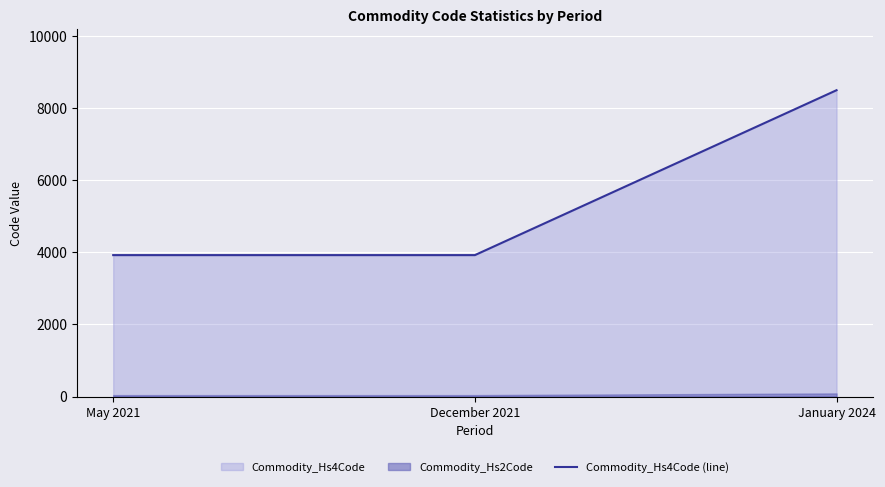

What is the label of the 3rd point from the left?

January 2024